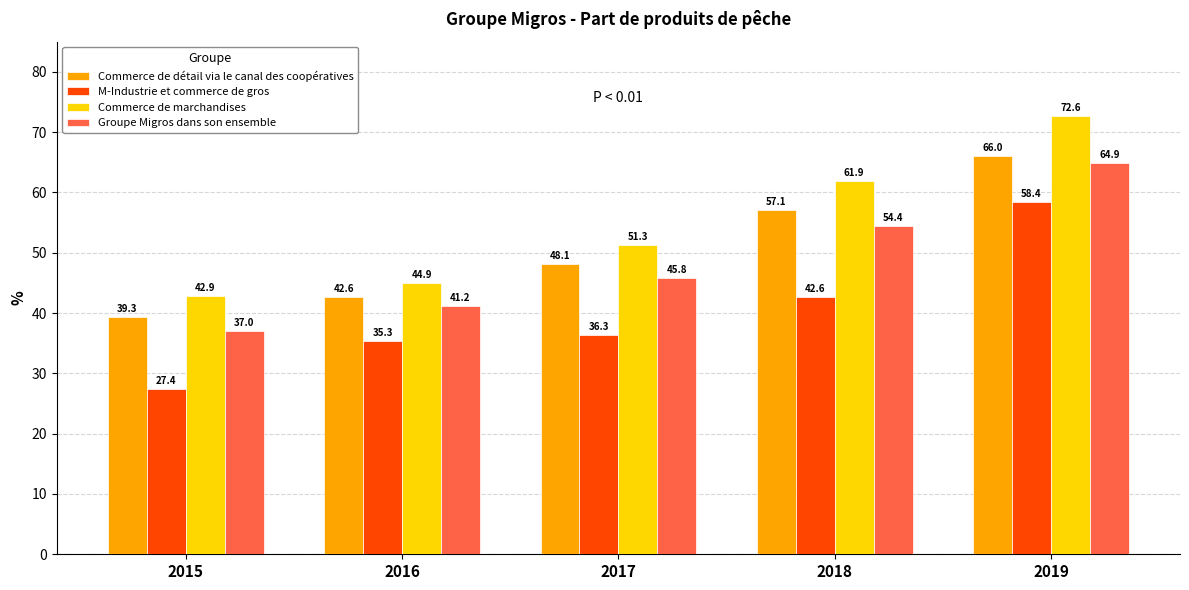

What is the sum of all Groupe Migros dans son ensemble values?

243.3